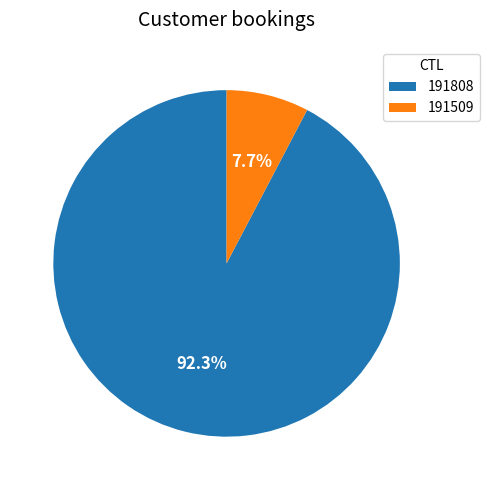

Count the number of slices in the pie.

2